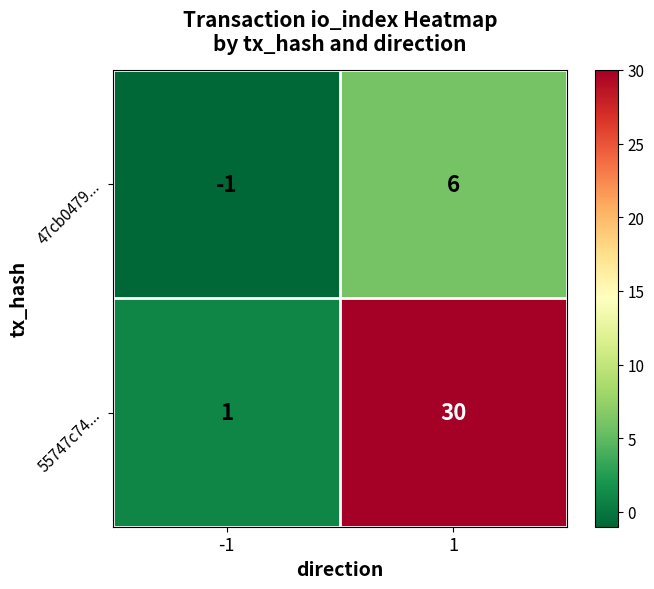

What is the sum of all 47cb0479... values?

5